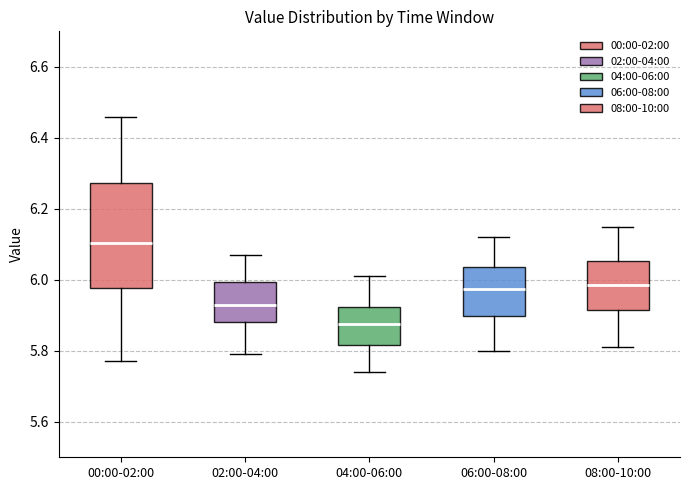

Comparing the boxes themselves (not the whiskers), which one is the tallest?

00:00-02:00